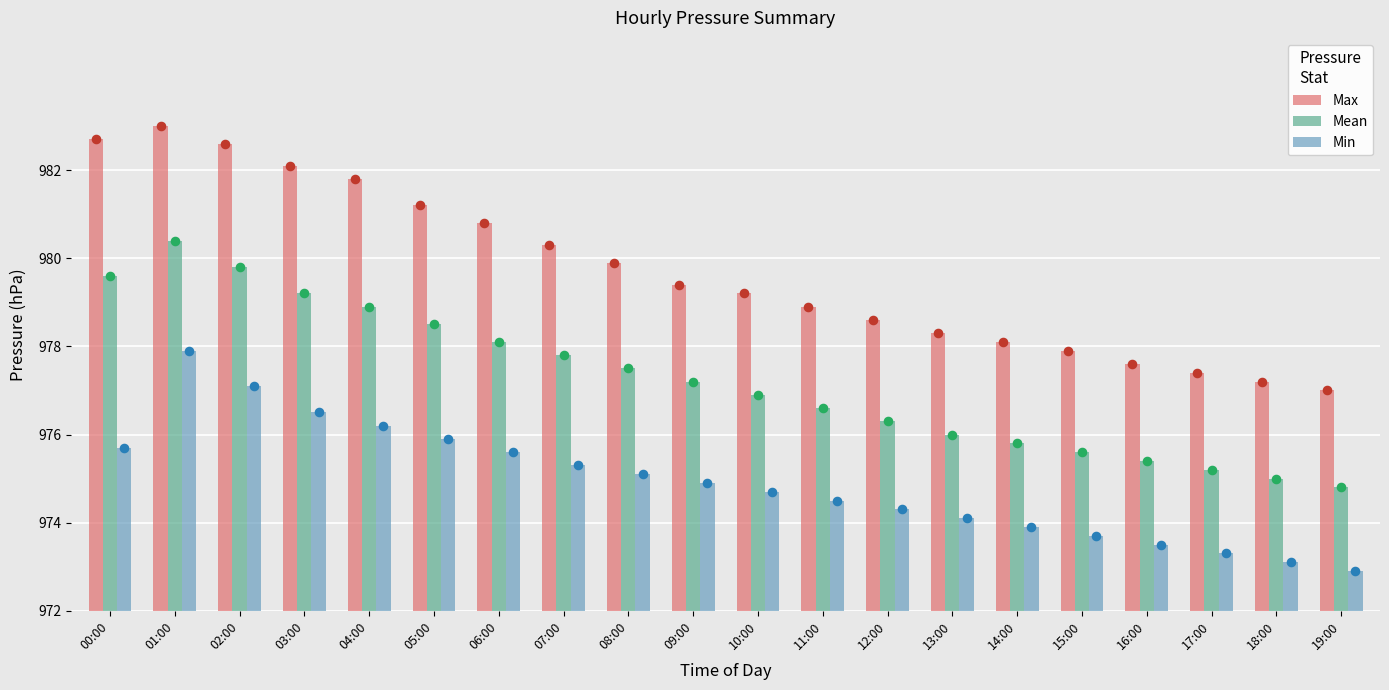

At which category is the sum across all series the highest?

01:00